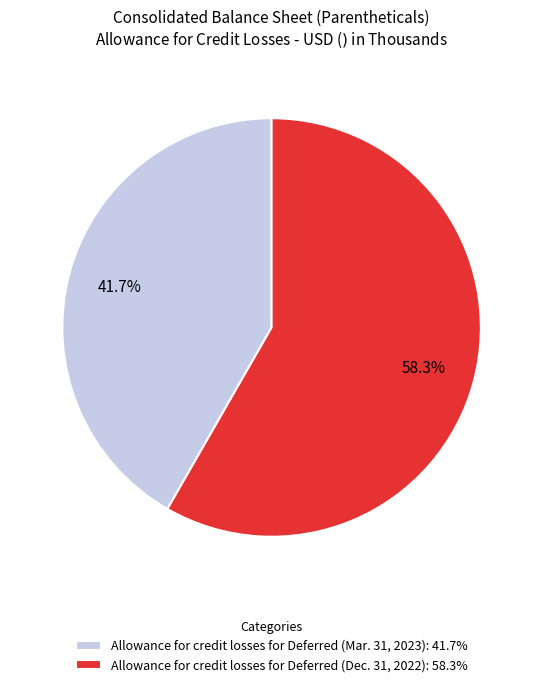

Which category has the smallest portion of the pie?

Allowance for credit losses for Deferred (Mar. 31, 2023): 41.7%